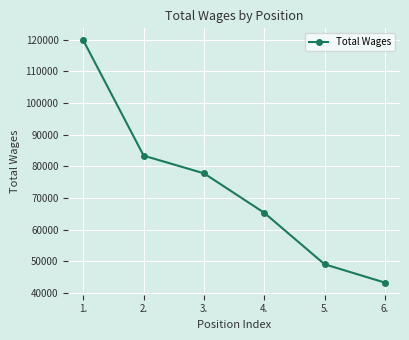

What is the approximate value at 4.?

65324